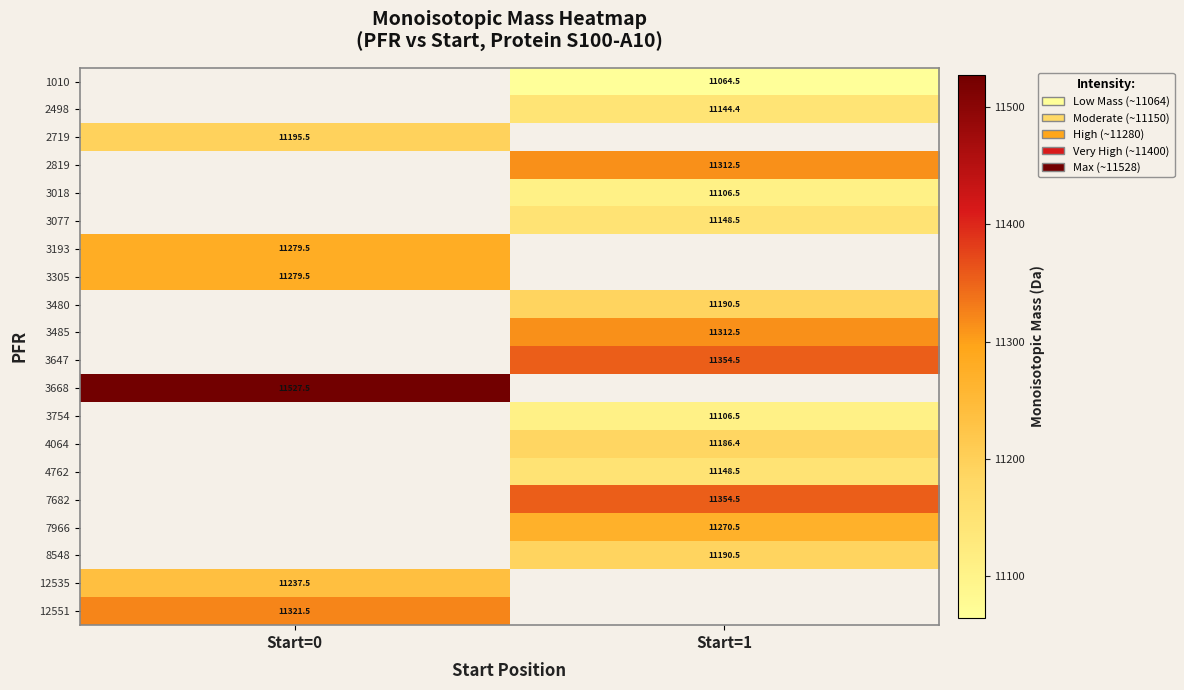

What value does the 3305 series have at Start=0?

11279.5